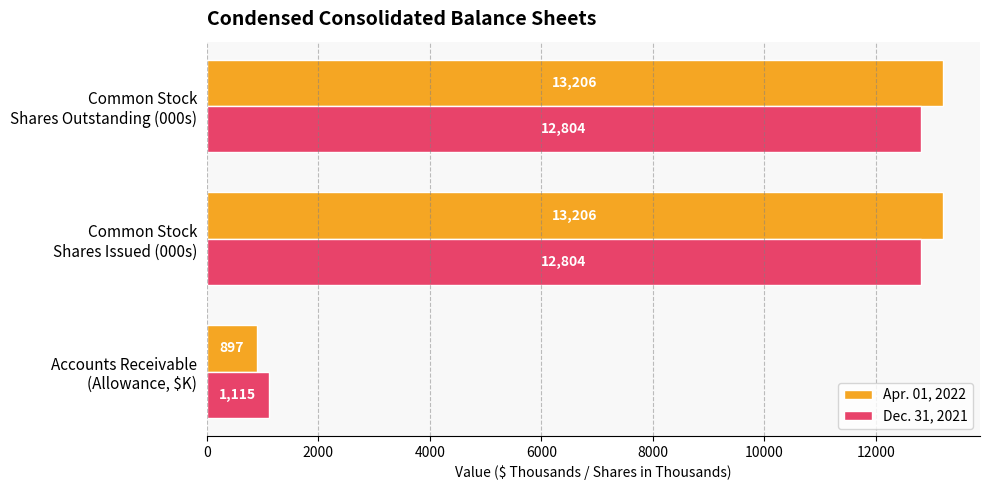

Which series has the largest range (max minus min)?

Apr. 01, 2022